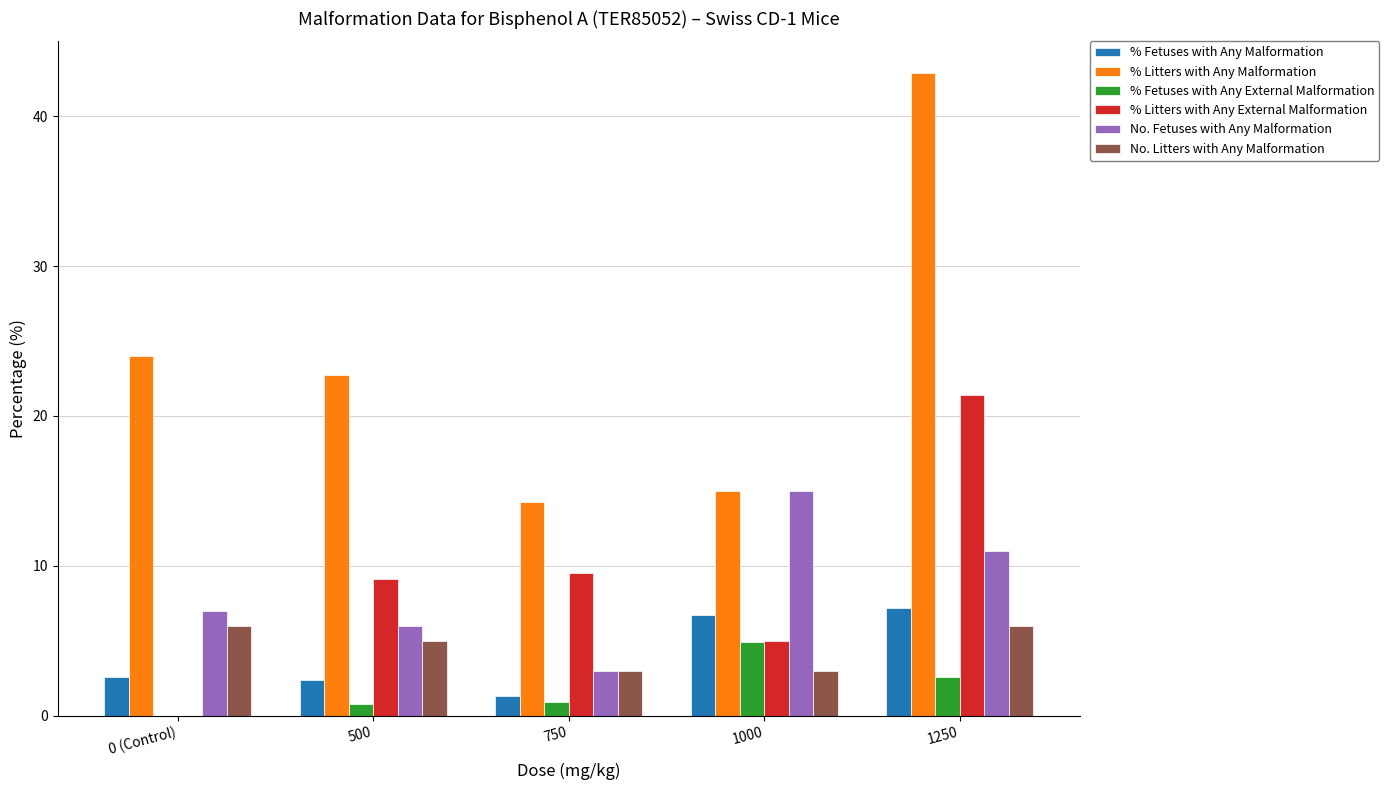

True or false: No. Fetuses with Any Malformation has a value of 3.0 at 750.

True